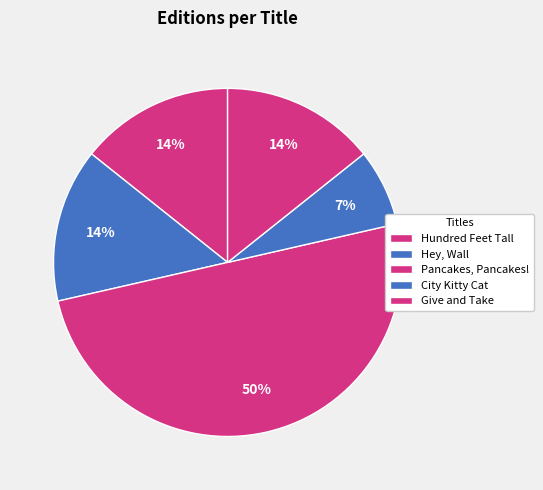

How many slices are in this pie chart?

5